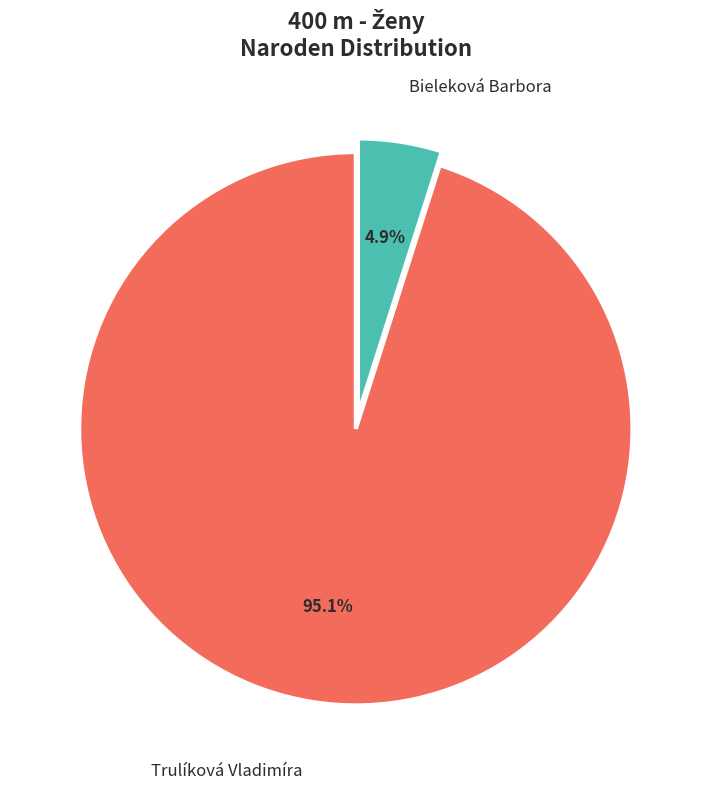

What percentage is the Trulíková Vladimíra slice, to the nearest percent?

95%